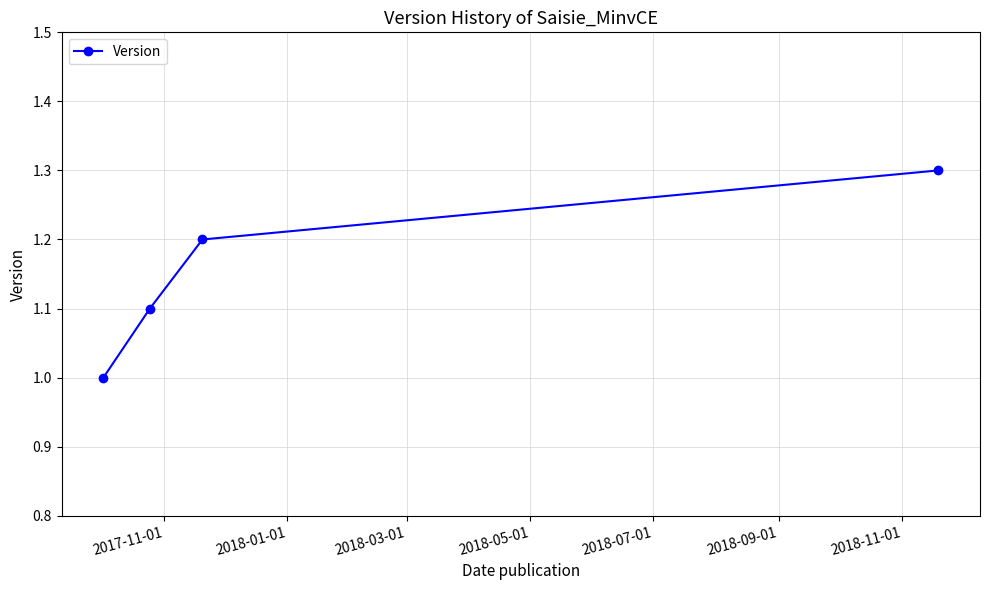

What is the difference between the maximum and minimum values?

0.3